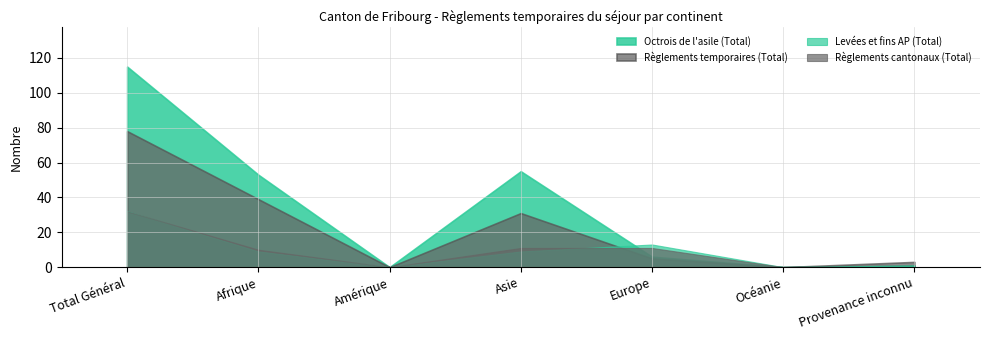

Read the Règlements cantonaux (Total) value at Total Général.

32